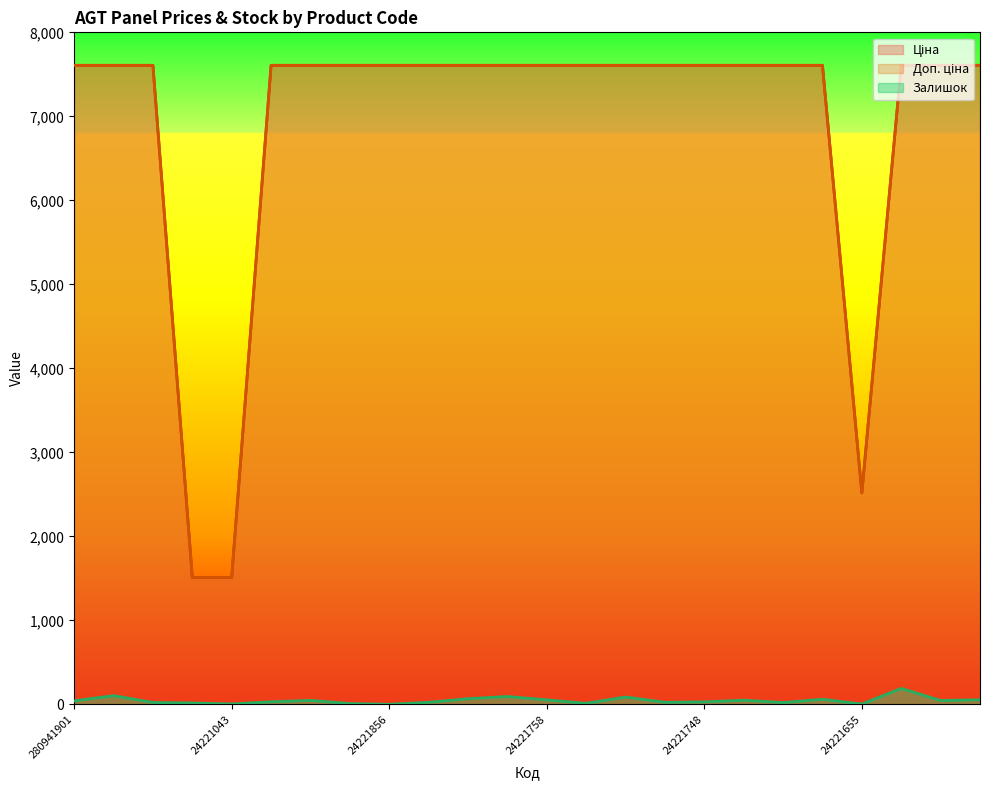

True or false: Доп. ціна and Ціна cross at least once.

False